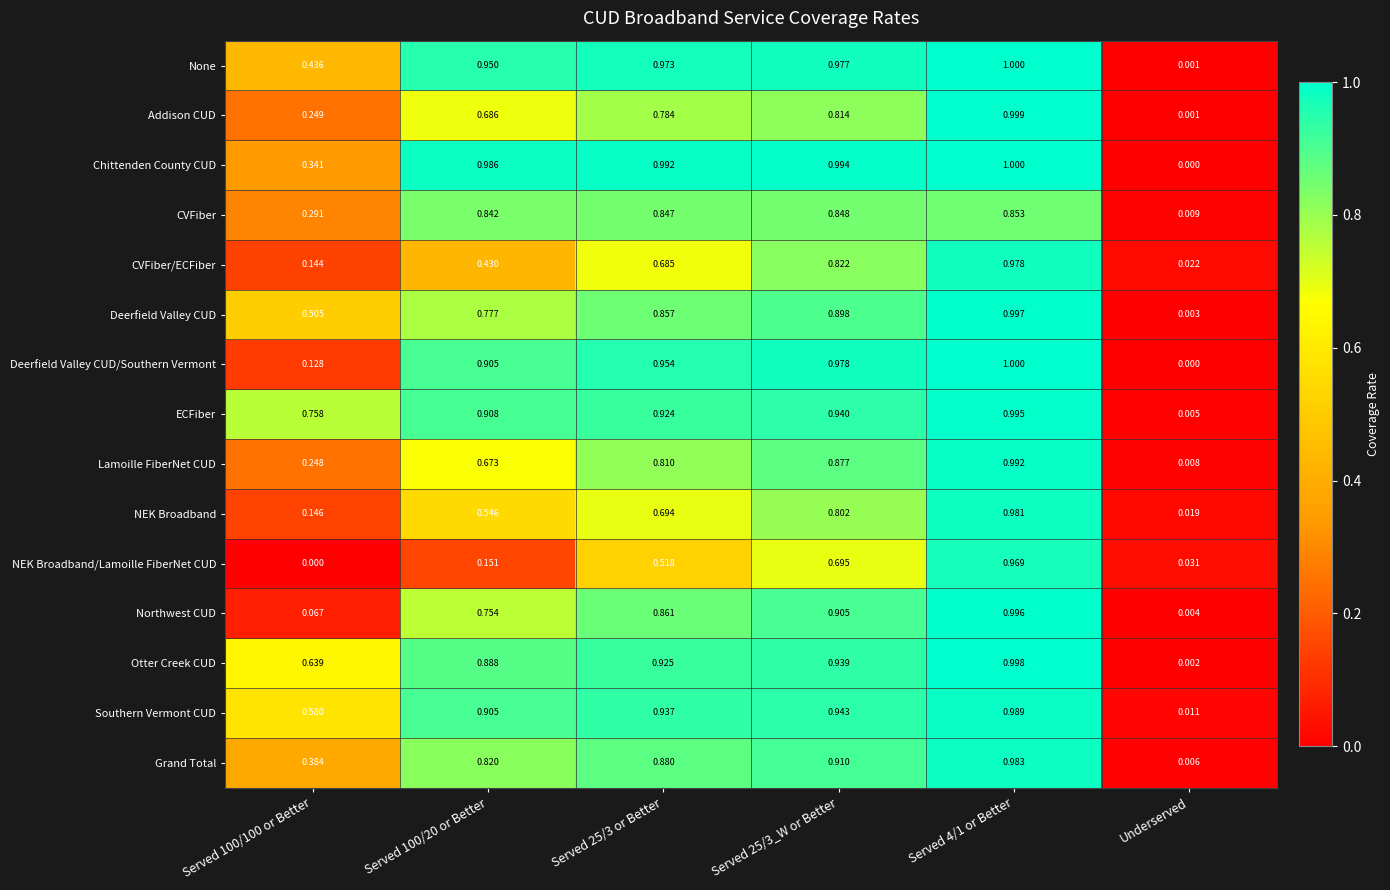

At which label is Addison CUD closest to 0?

Underserved